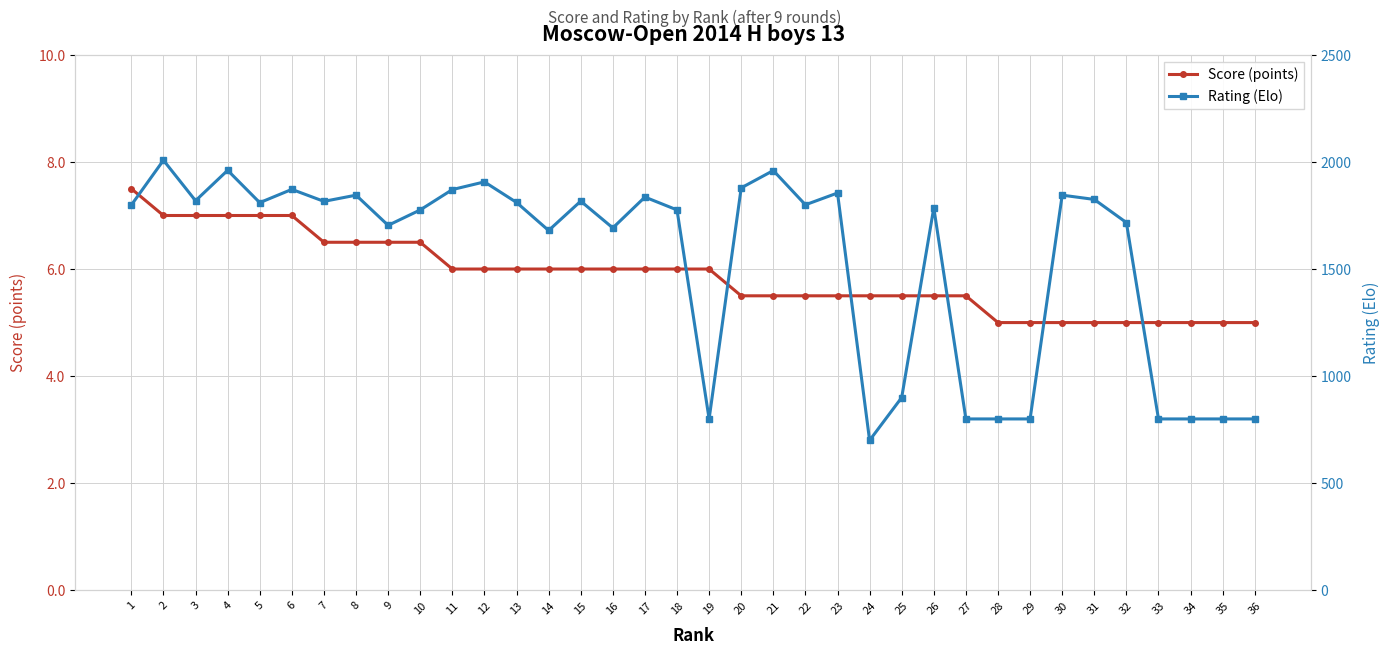

Reading left to right, extract all data points from this chart.

Score (points): 1=7.5	2=7.0	3=7.0	4=7.0	5=7.0	6=7.0	7=6.5	8=6.5	9=6.5	10=6.5	11=6.0	12=6.0	13=6.0	14=6.0	15=6.0	16=6.0	17=6.0	18=6.0	19=6.0	20=5.5	21=5.5	22=5.5	23=5.5	24=5.5	25=5.5	26=5.5	27=5.5	28=5.0	29=5.0	30=5.0	31=5.0	32=5.0	33=5.0	34=5.0	35=5.0	36=5.0
Rating (Elo): 1=1799.0	2=2008.0	3=1819.0	4=1961.0	5=1810.0	6=1872.0	7=1816.0	8=1845.0	9=1704.0	10=1776.0	11=1871.0	12=1907.0	13=1811.0	14=1680.0	15=1817.0	16=1692.0	17=1836.0	18=1776.0	19=800.0	20=1879.0	21=1960.0	22=1800.0	23=1855.0	24=700.0	25=900.0	26=1786.0	27=800.0	28=800.0	29=800.0	30=1845.0	31=1825.0	32=1717.0	33=800.0	34=800.0	35=800.0	36=800.0